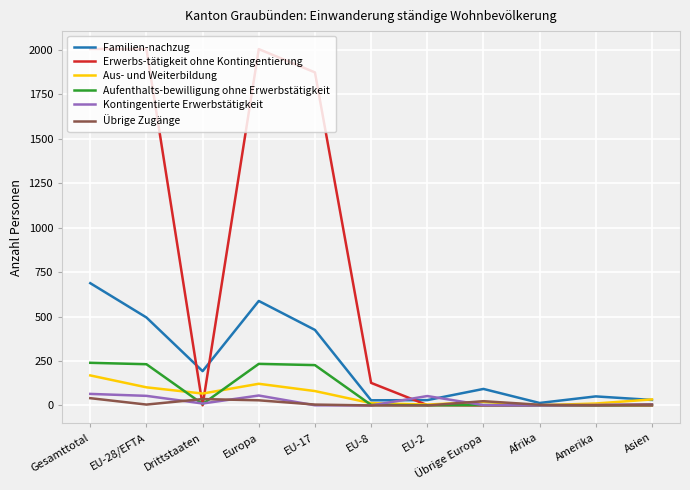

List the series in order of their peak value, lowest first.

Übrige Zugänge, Kontingentierte Erwerbstätigkeit, Aus- und Weiterbildung, Aufenthalts-bewilligung ohne Erwerbstätigkeit, Familien-nachzug, Erwerbs-tätigkeit ohne Kontingentierung